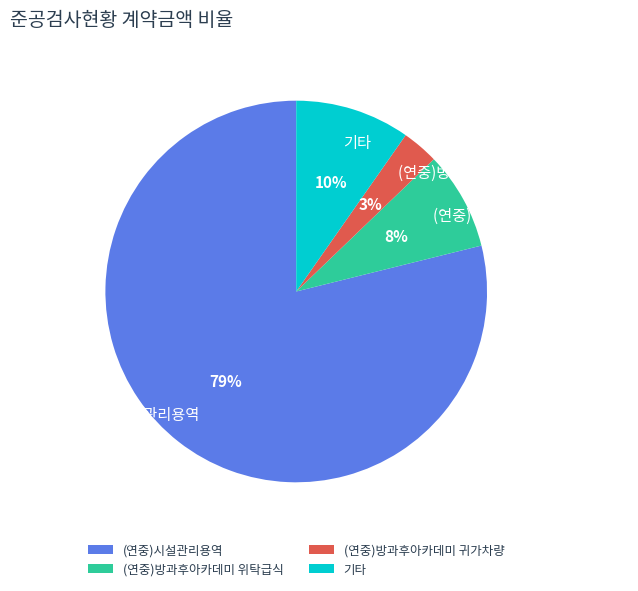

To the nearest percent, what percentage of the pie is (연중)시설관리용역?

79%